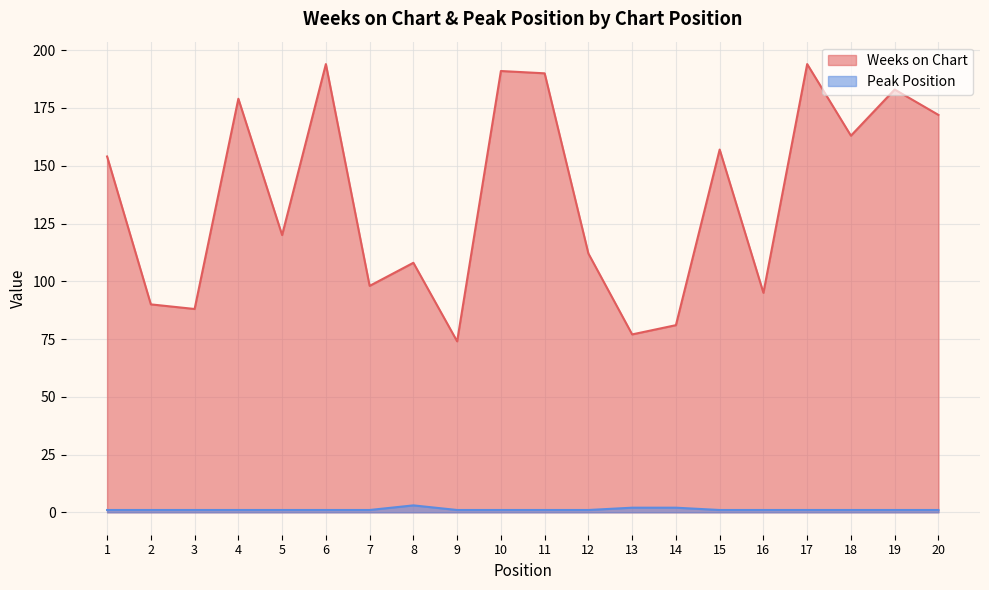

How many lines are shown in the chart?

2